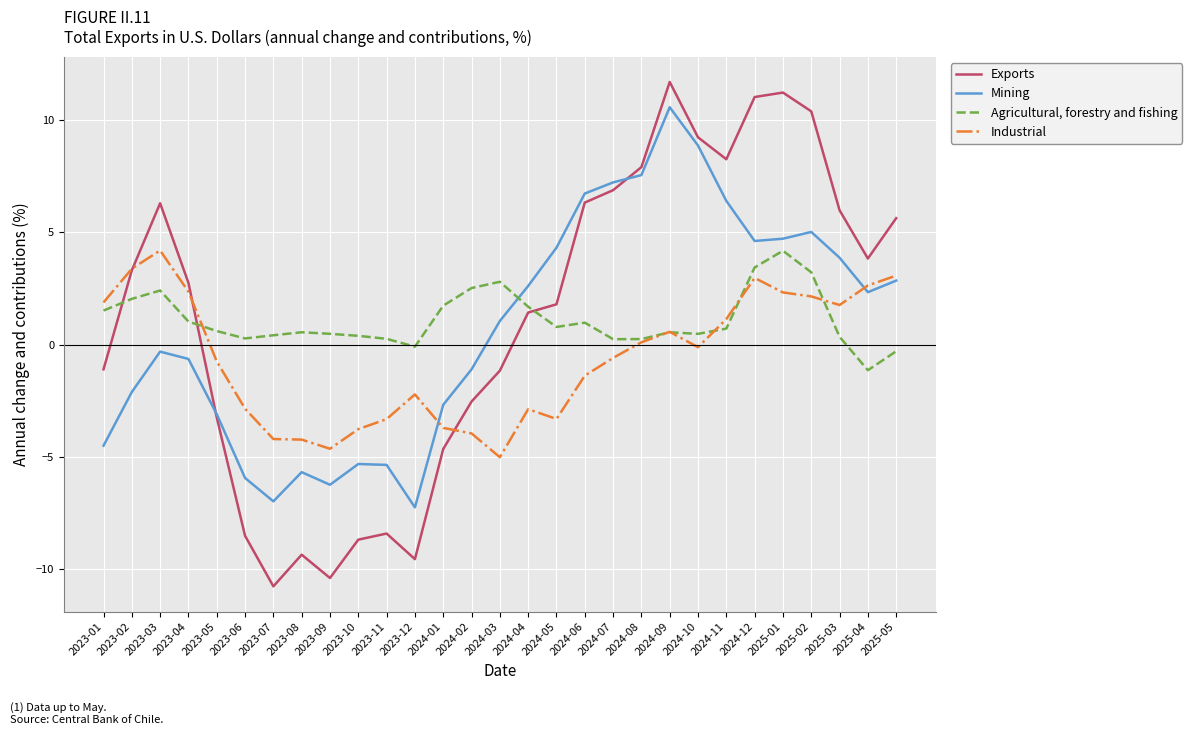

The value of Industrial at 2025-05 is 3.1. True or false?

True